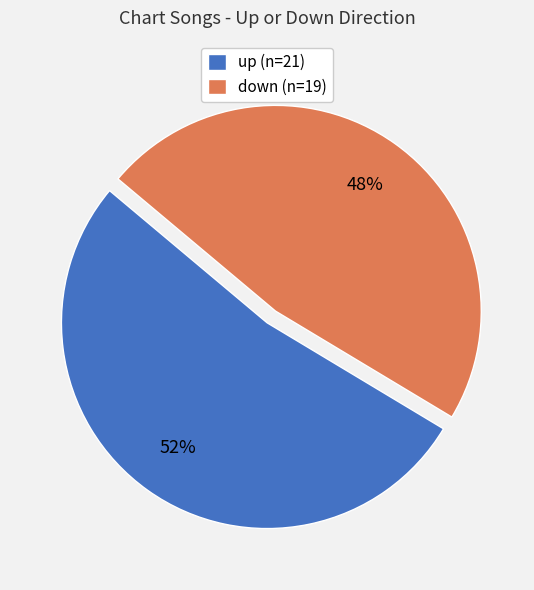

How many slices are in this pie chart?

2